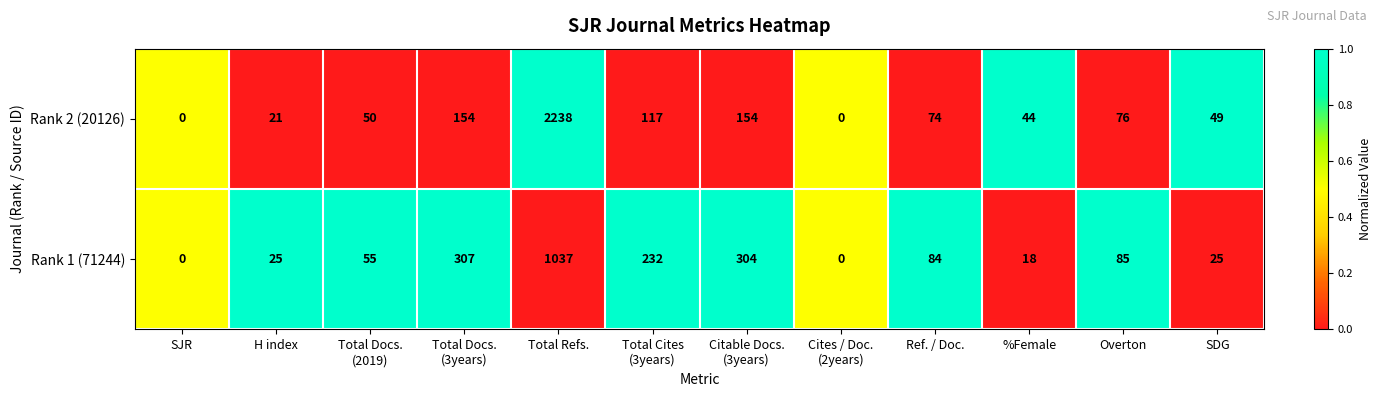

How many distinct data groups are displayed?

2